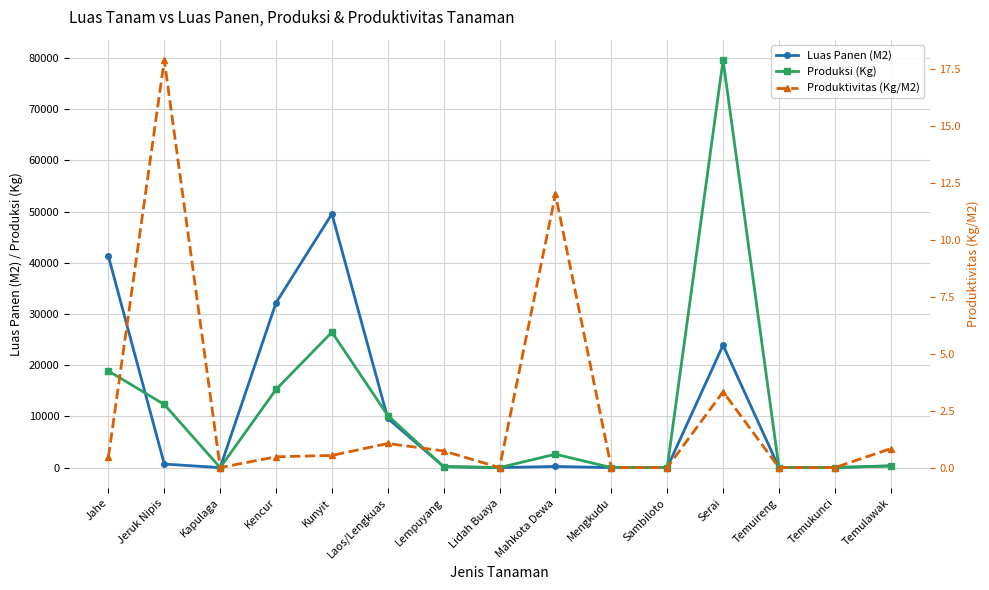

At which category does Produktivitas (Kg/M2) reach its first local peak?

Jeruk Nipis